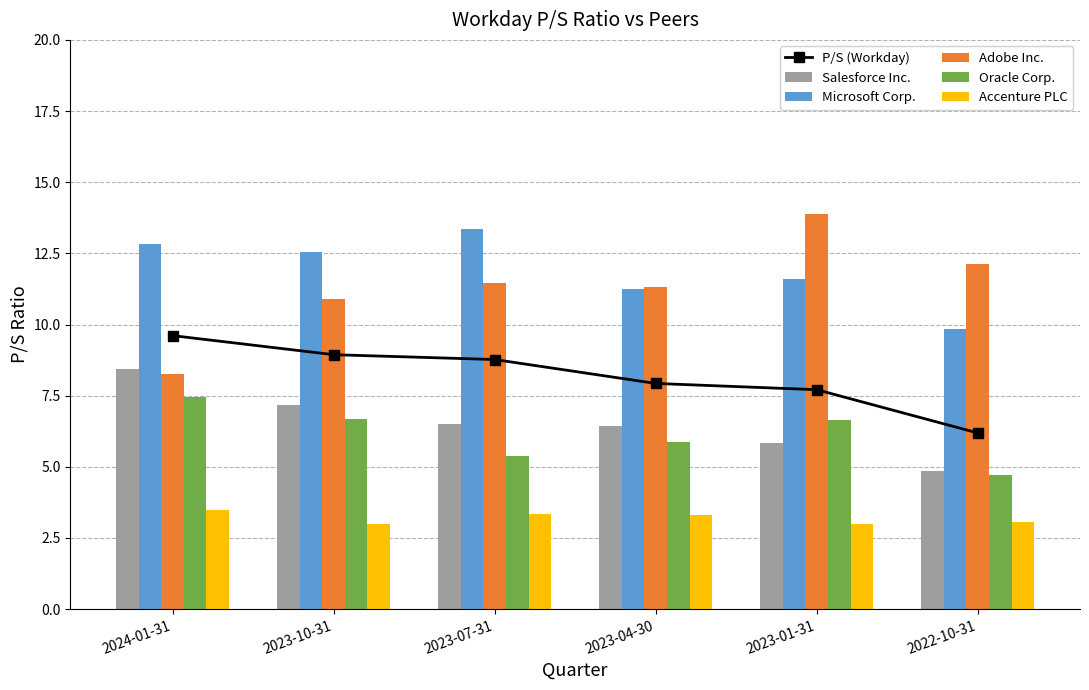

At how many categories does at least one series exceed 9?

6